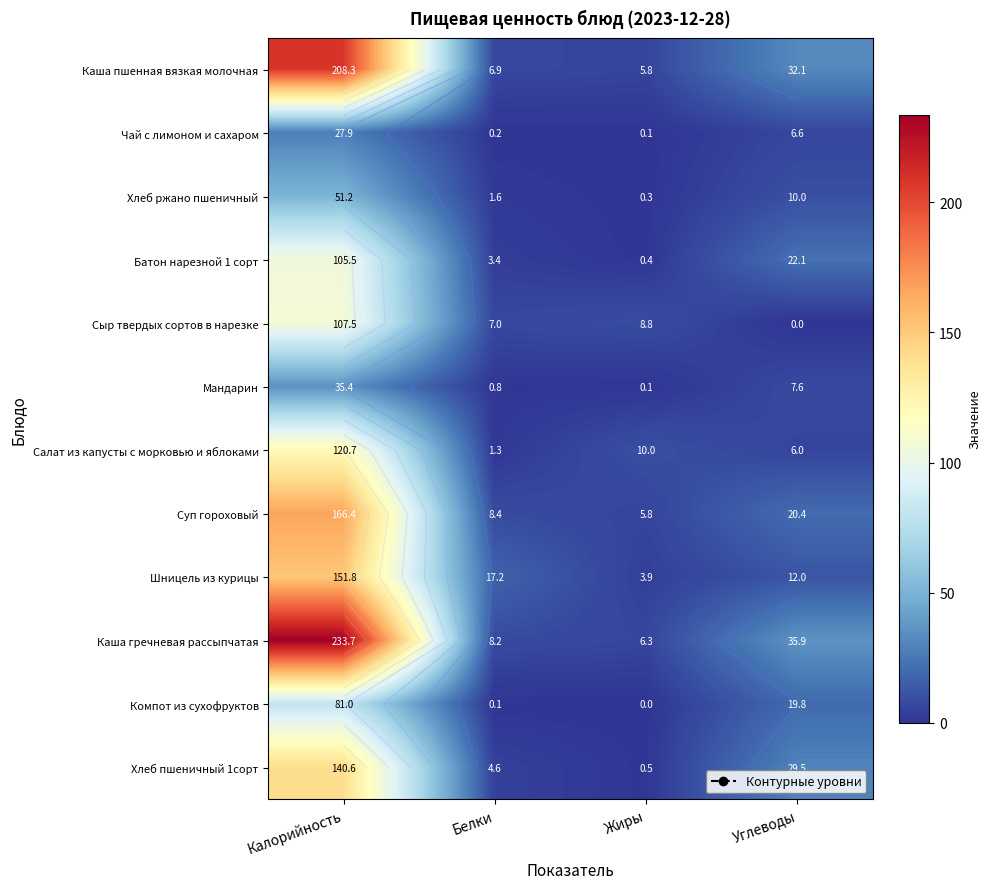

At which label is Салат из капусты с морковью и яблоками closest to 61?

Жиры